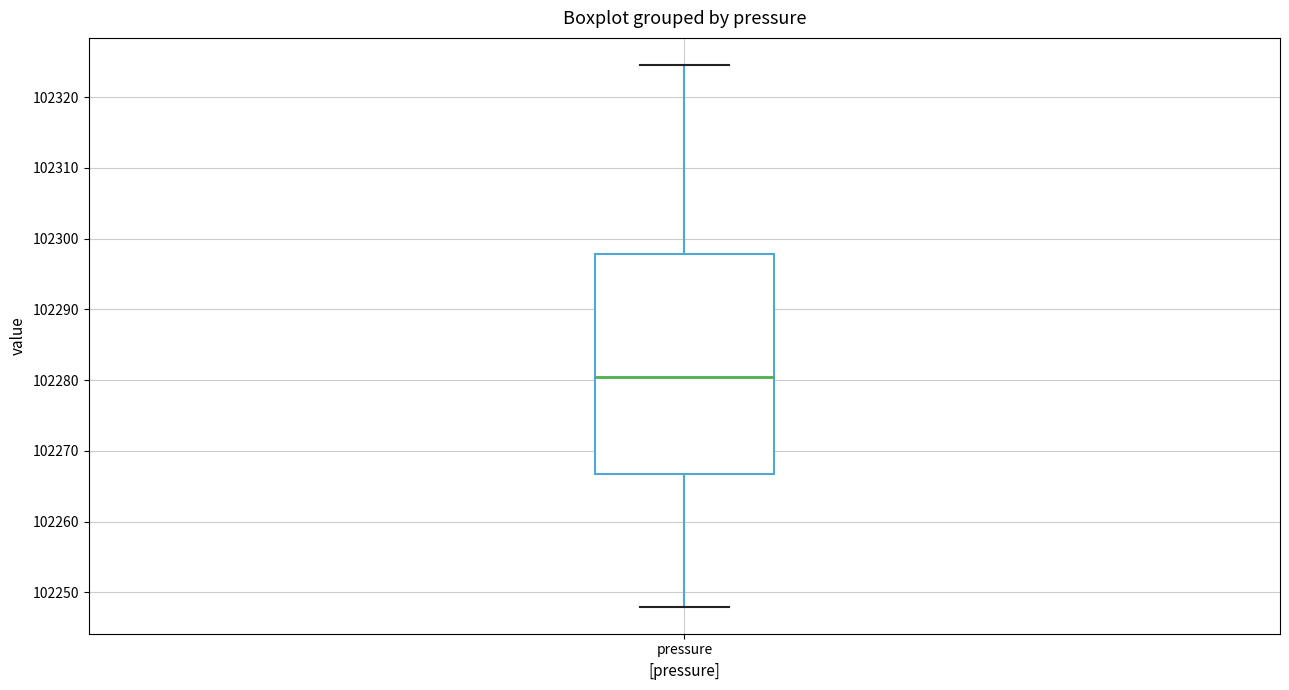

Read this box plot against the y-axis: the position of the median line, the range covered by the box, and the ends of both whiskers. The values are not printed on the chart, so give them approximately, as read against the axis.

median 102280, box 102267 to 102298, whiskers 102248 to 102325